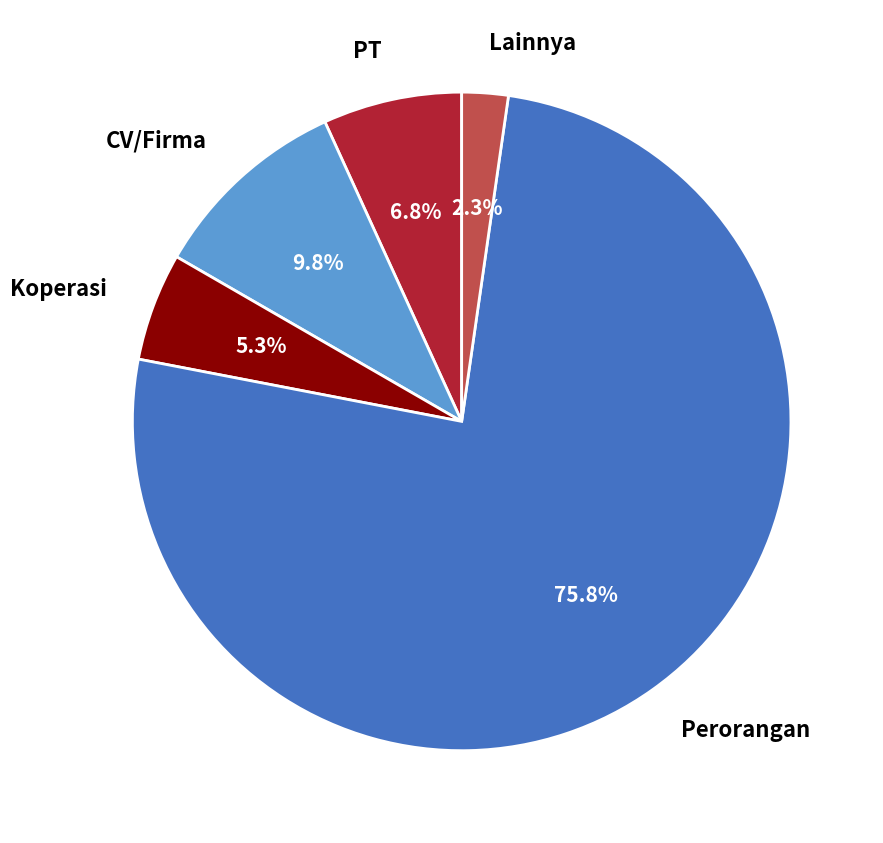

Between PT and Koperasi, which is larger?

PT